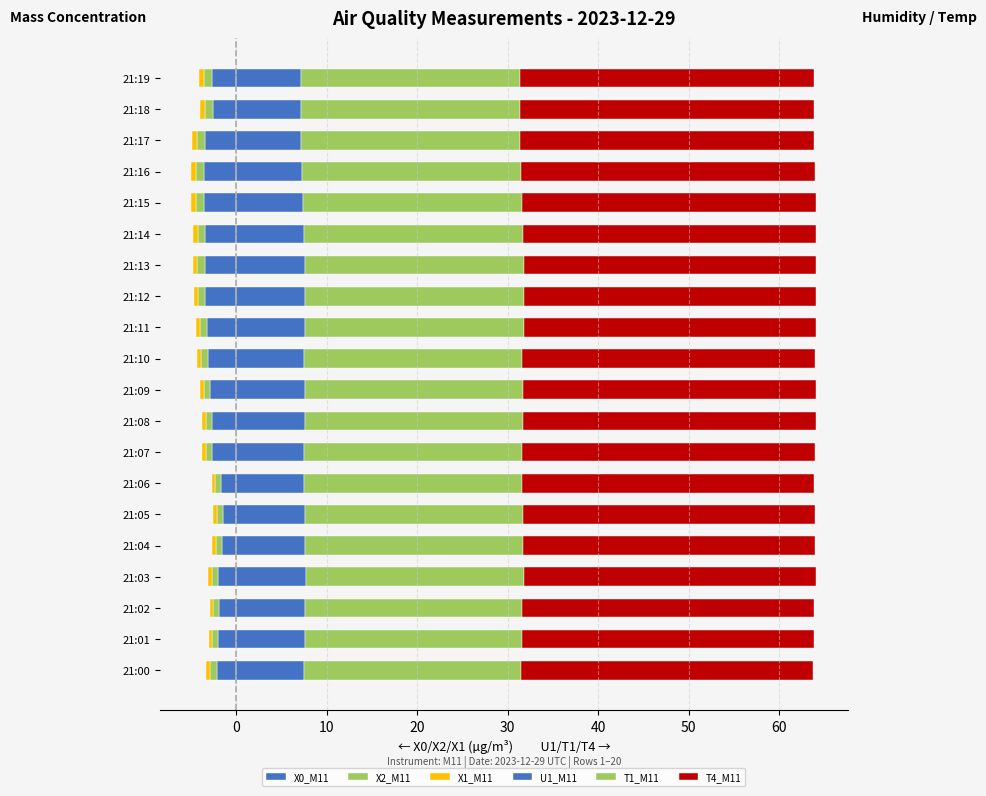

What is the average value of the X0_M11 series?

-2.7